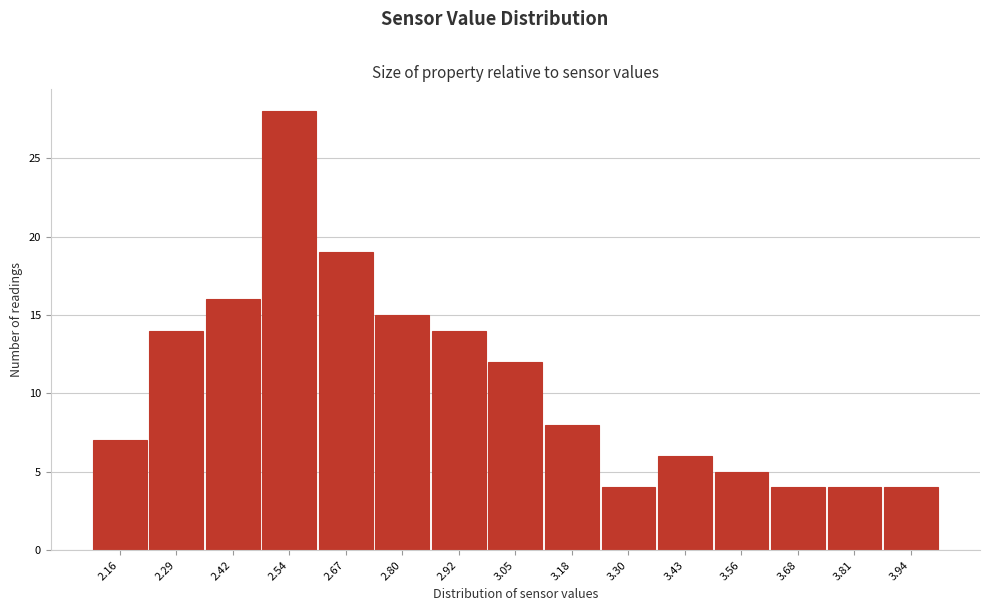

How tall is the bar that spans 2.48 to 2.60 on the x-axis? Neither the bar edges nor the heights are printed on the chart, so give them approximately, as read against the axes.

28